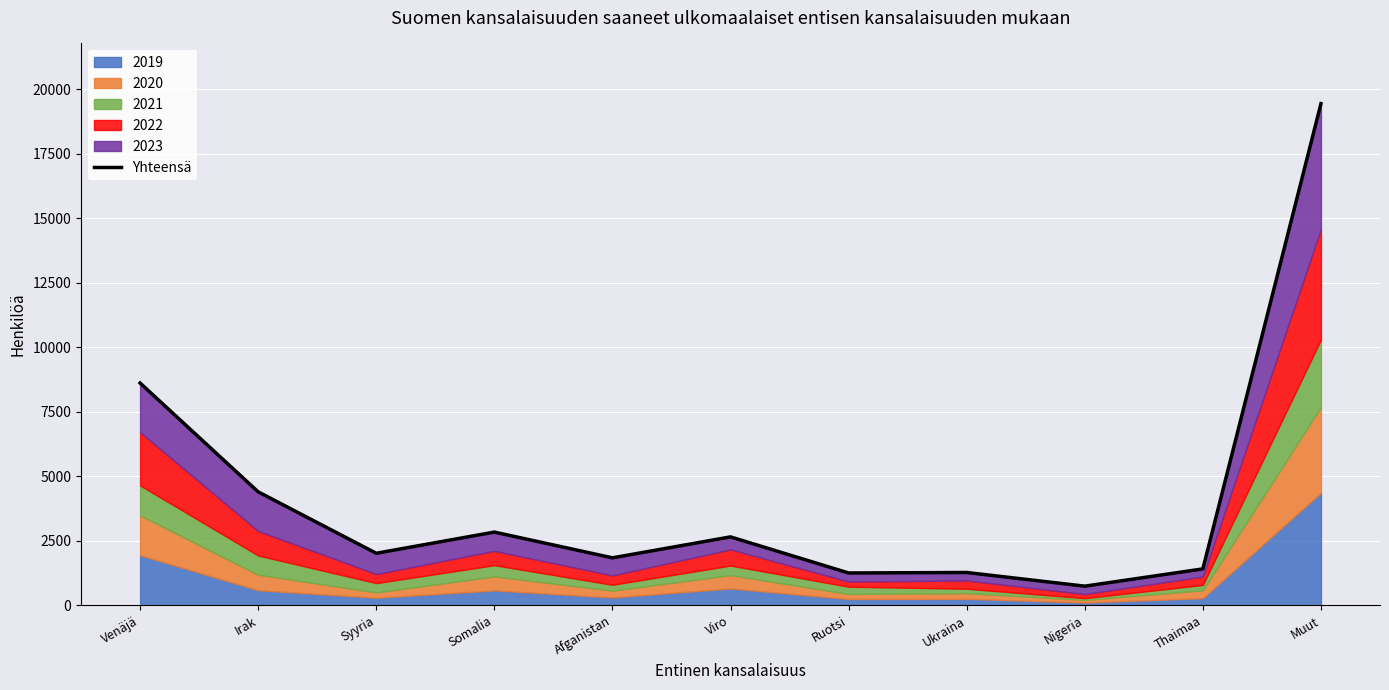

How many points are higher than both their immediate neighbors (excluding endpoints)?

3